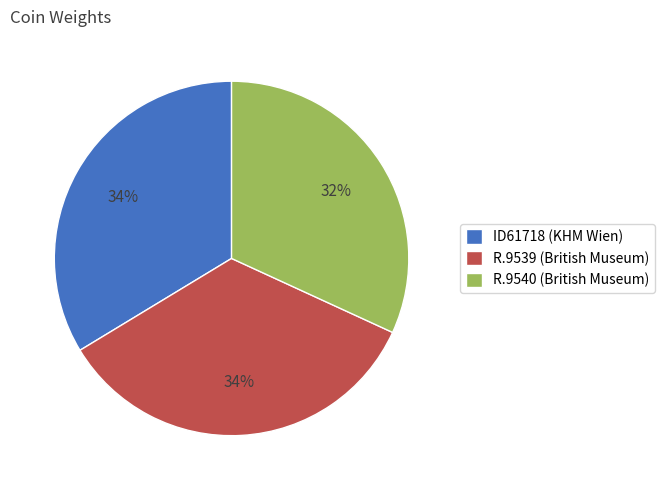

To the nearest percent, what percentage of the pie is R.9539 (British Museum)?

34%